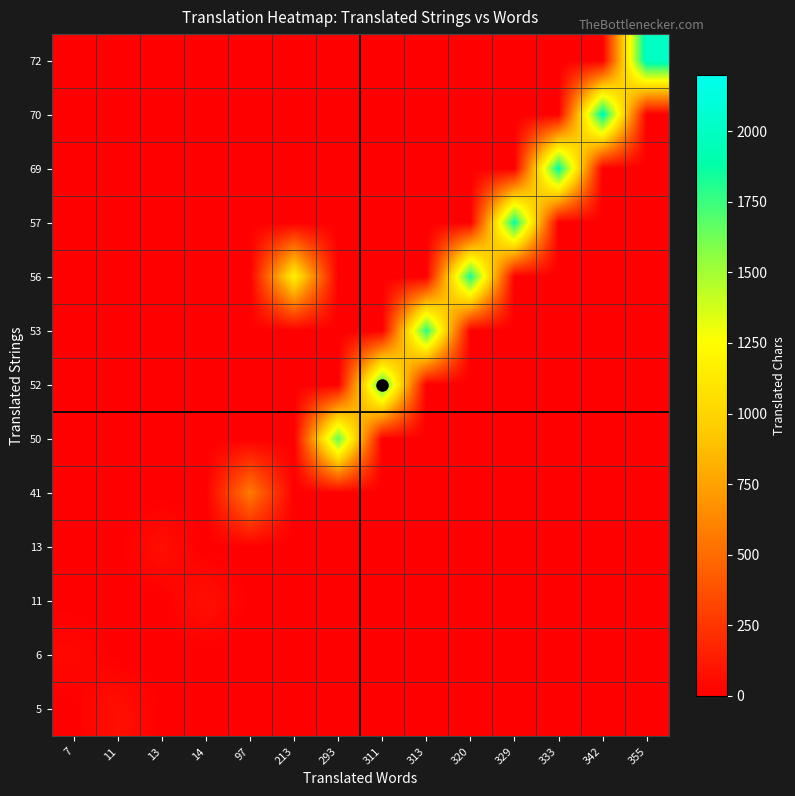

Rank the series by their maximum value, from lowest to highest.

6, 13, 11, 5, 41, 50, 52, 53, 56, 57, 69, 70, 72